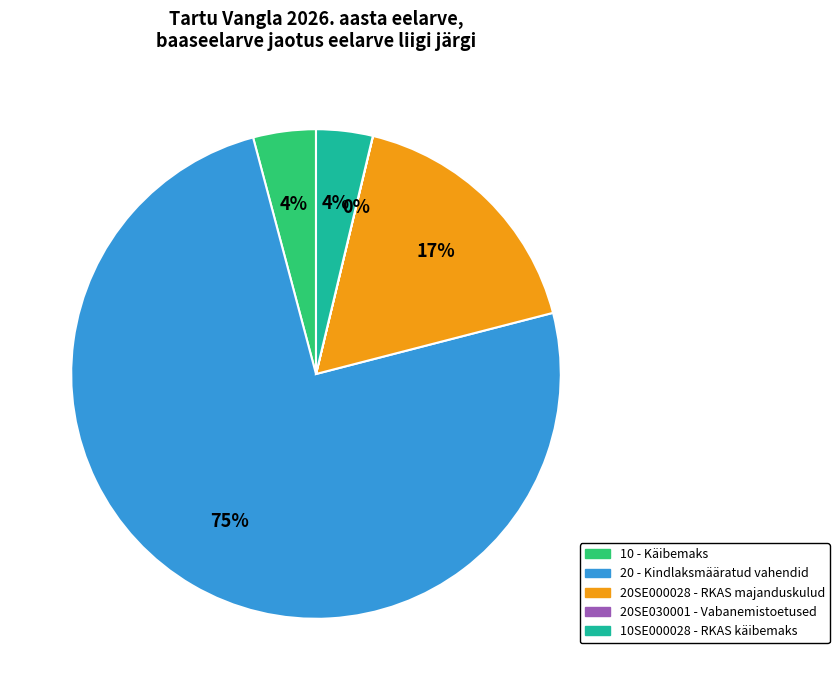

To the nearest percent, what is the average slice percentage?

20%